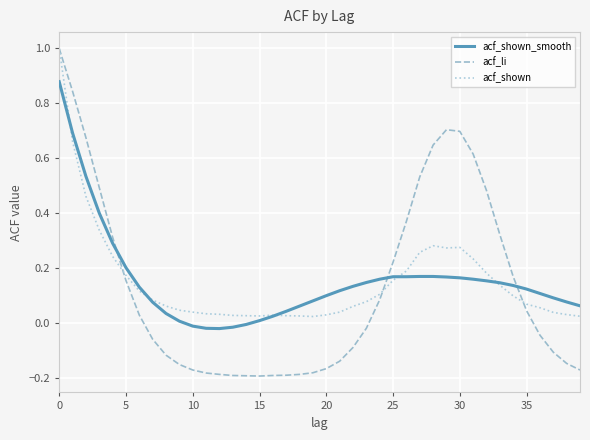

What is the sum of all acf_shown_smooth values?

6.1